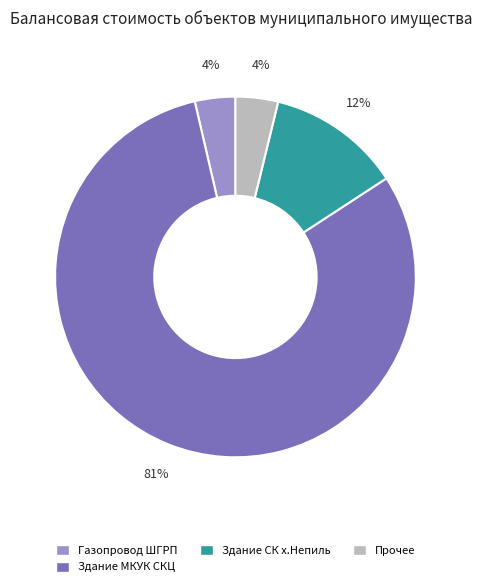

Is there a majority slice in this chart?

Yes